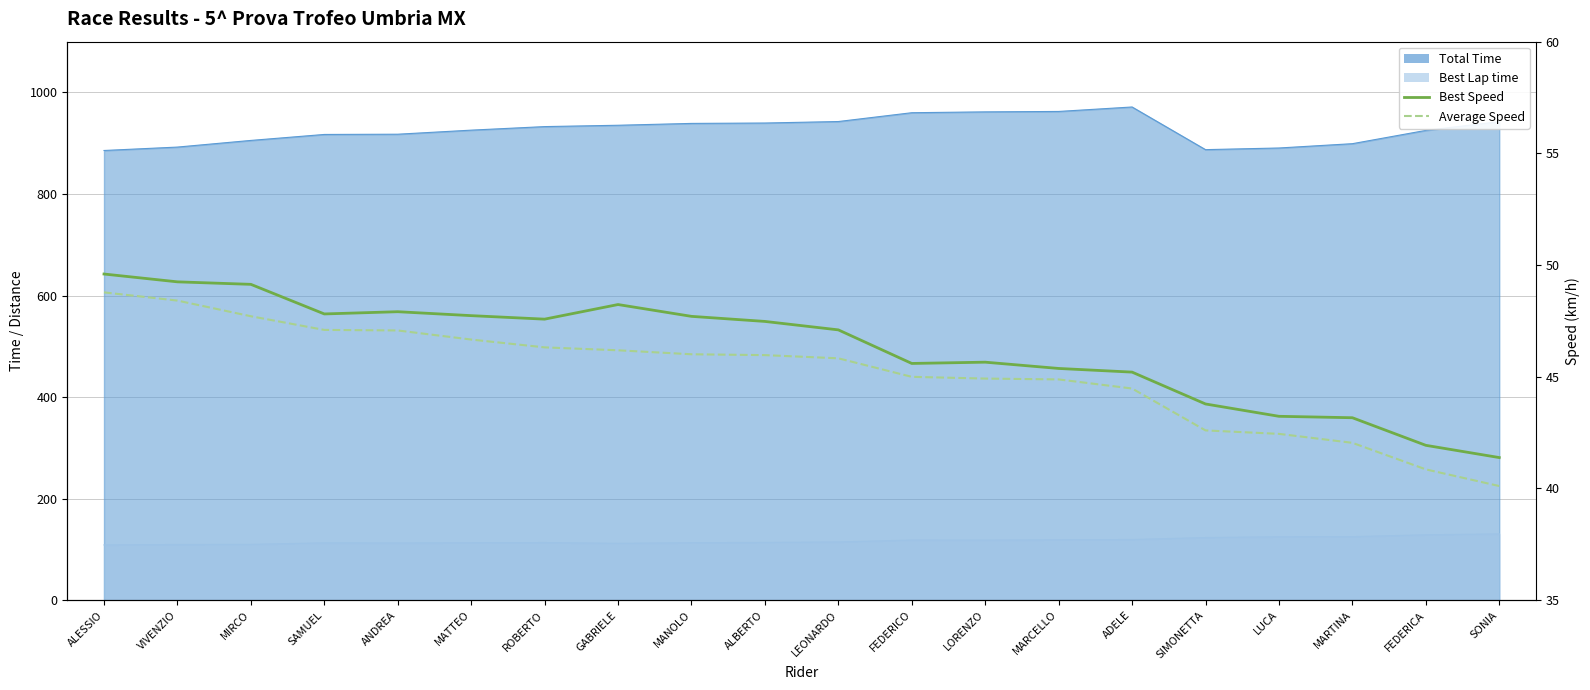

True or false: Best Speed and Average Speed cross at least once.

False